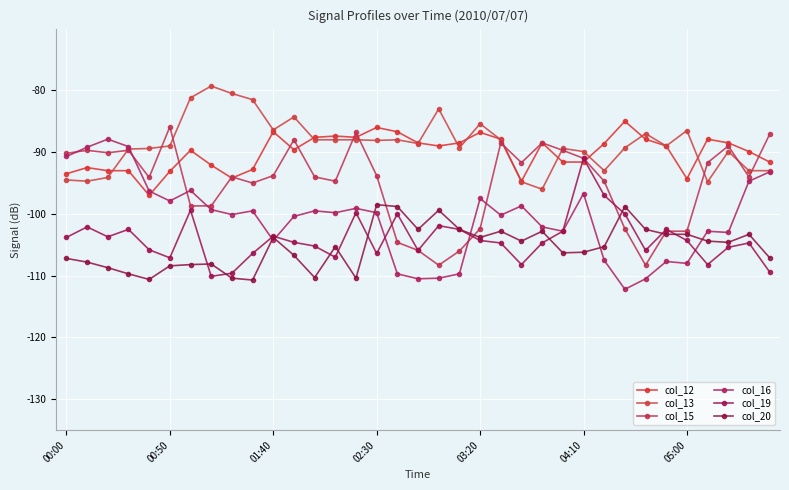

True or false: col_20 and col_12 cross at least once.

False